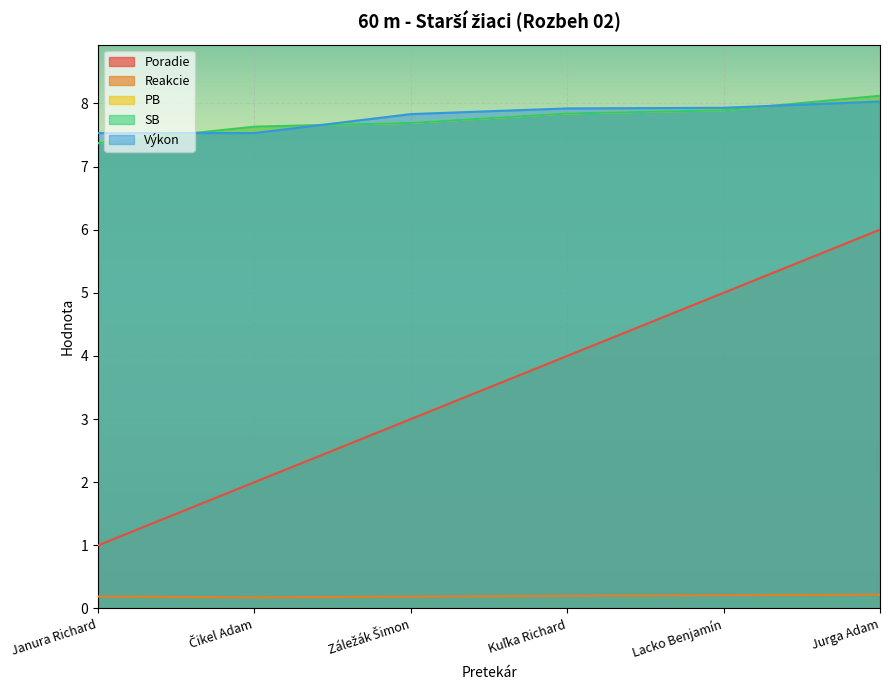

What is the difference between the Poradie values at Jurga Adam and Janura Richard?

5.0